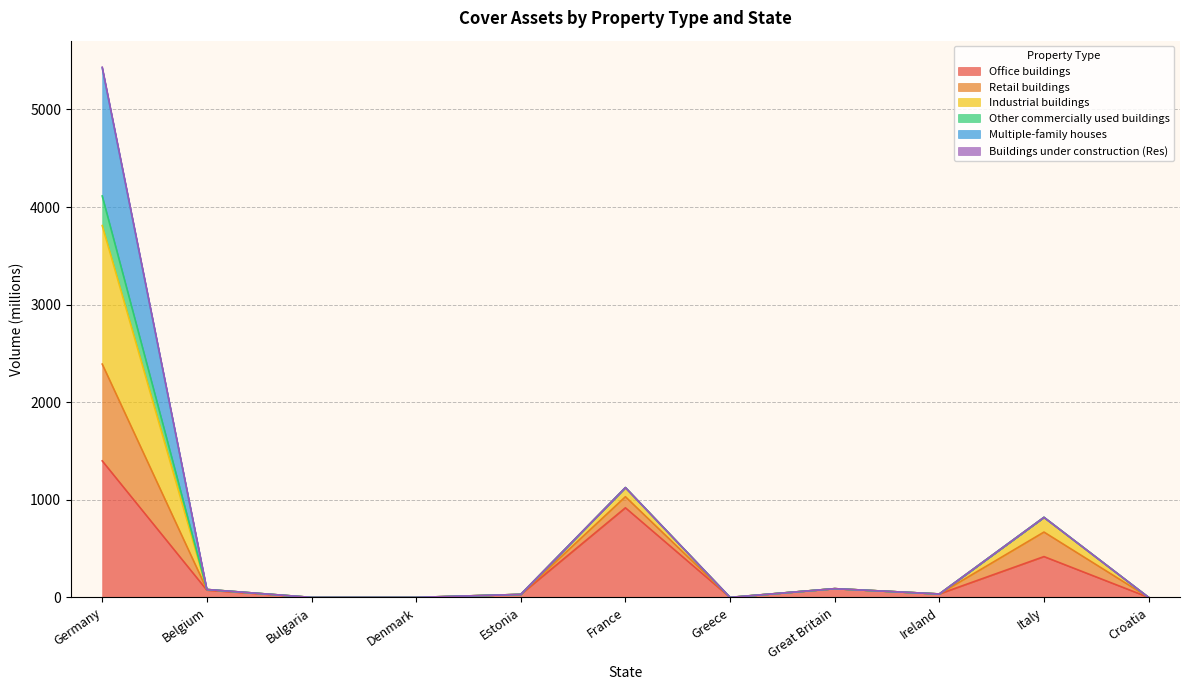

At which category does the chart reach its minimum across all series?

Bulgaria